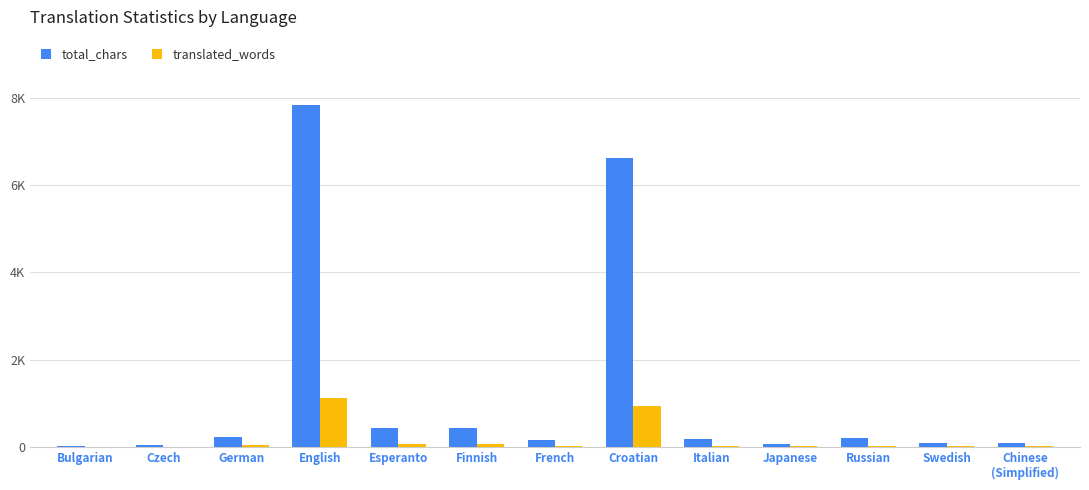

Is the value of total_chars at English greater than the value of translated_words at English?

Yes